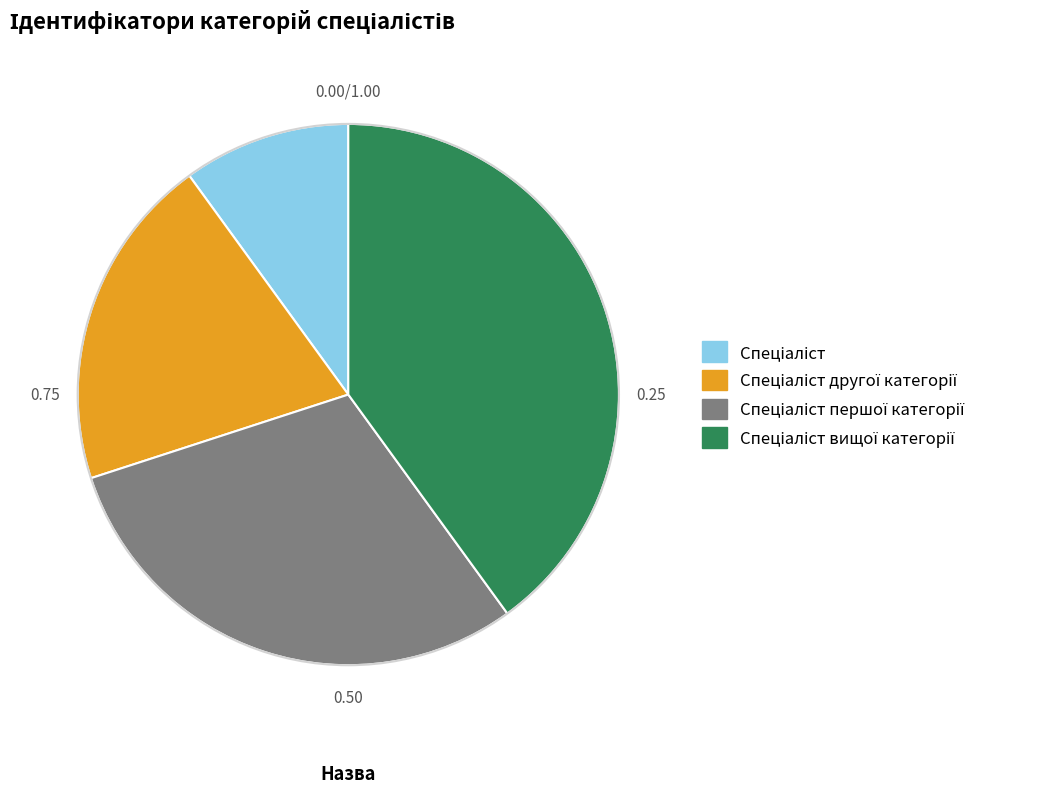

Is there a majority slice in this chart?

No